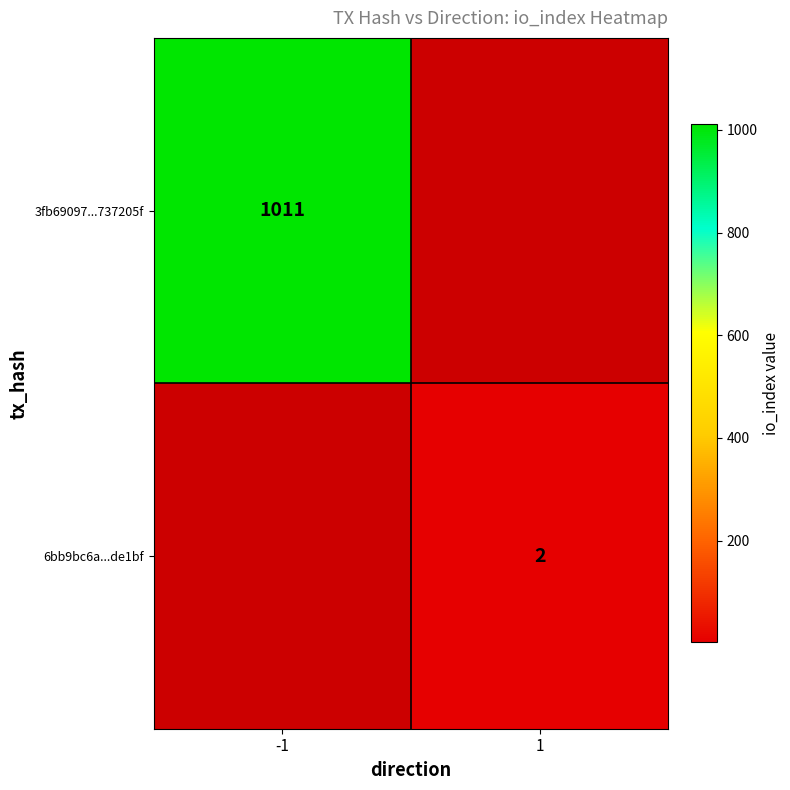

Is it true that 6bb9bc6a...de1bf equals 2 at 1?

True